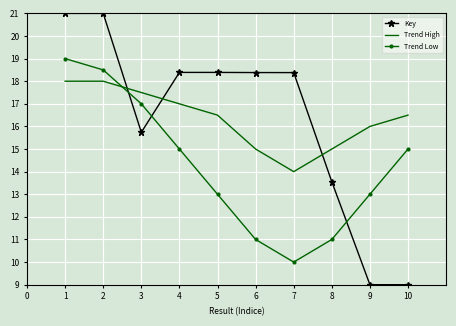

What is the difference between the Trend High values at 1 and 8?

3.0